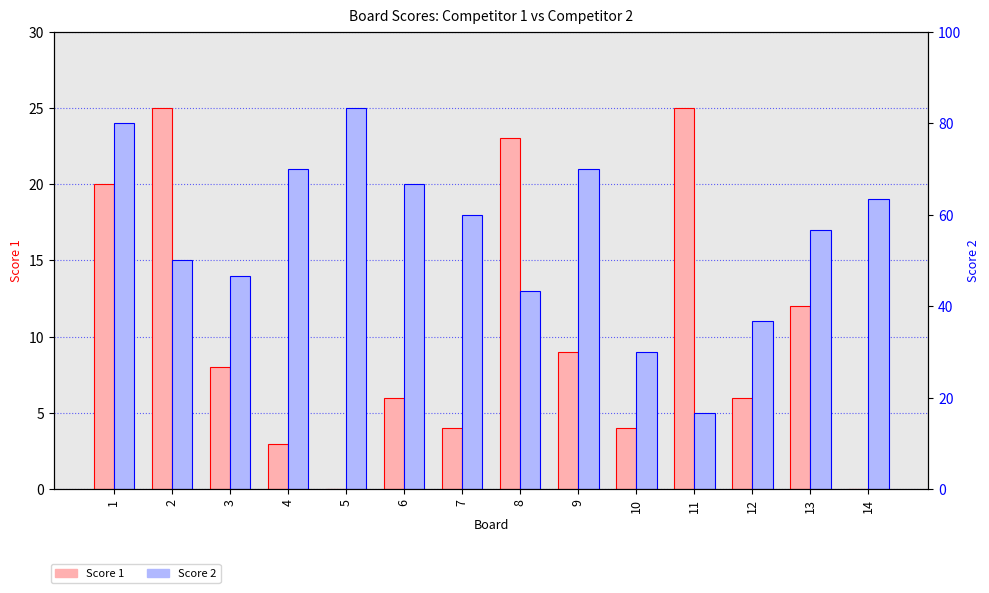

How many values in the Score 2 series exceed 18?

6